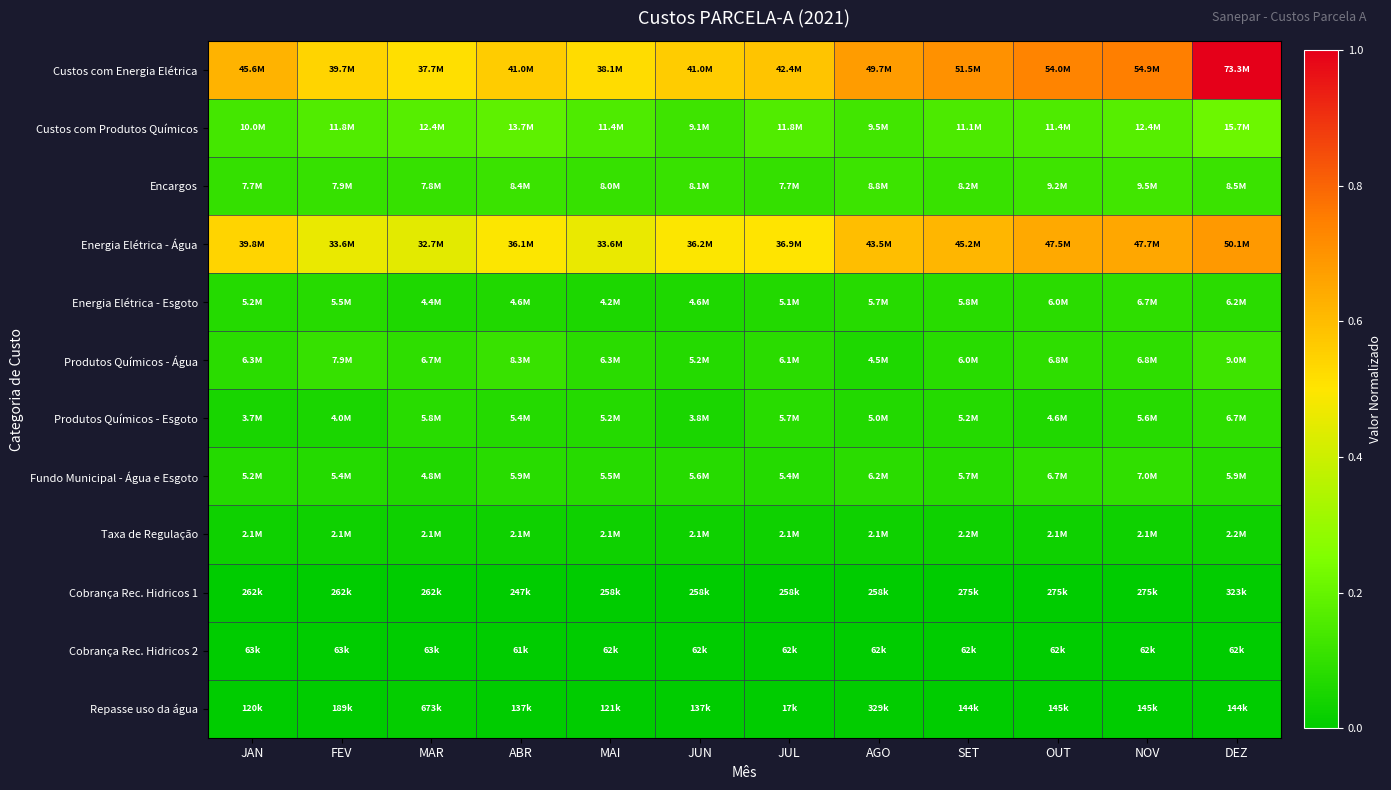

Reading left to right, transcribe all the data shown in this chart.

Custos com Energia Elétrica: JAN=0.6	FEV=0.5	MAR=0.5	ABR=0.6	MAI=0.5	JUN=0.6	JUL=0.6	AGO=0.7	SET=0.7	OUT=0.7	NOV=0.7	DEZ=1.0
Custos com Produtos Químicos: JAN=0.1	FEV=0.2	MAR=0.2	ABR=0.2	MAI=0.2	JUN=0.1	JUL=0.2	AGO=0.1	SET=0.2	OUT=0.2	NOV=0.2	DEZ=0.2
Encargos: JAN=0.1	FEV=0.1	MAR=0.1	ABR=0.1	MAI=0.1	JUN=0.1	JUL=0.1	AGO=0.1	SET=0.1	OUT=0.1	NOV=0.1	DEZ=0.1
Energia Elétrica - Água: JAN=0.5	FEV=0.5	MAR=0.4	ABR=0.5	MAI=0.5	JUN=0.5	JUL=0.5	AGO=0.6	SET=0.6	OUT=0.6	NOV=0.7	DEZ=0.7
Energia Elétrica - Esgoto: JAN=0.1	FEV=0.1	MAR=0.1	ABR=0.1	MAI=0.1	JUN=0.1	JUL=0.1	AGO=0.1	SET=0.1	OUT=0.1	NOV=0.1	DEZ=0.1
Produtos Químicos - Água: JAN=0.1	FEV=0.1	MAR=0.1	ABR=0.1	MAI=0.1	JUN=0.1	JUL=0.1	AGO=0.1	SET=0.1	OUT=0.1	NOV=0.1	DEZ=0.1
Produtos Químicos - Esgoto: JAN=0.1	FEV=0.1	MAR=0.1	ABR=0.1	MAI=0.1	JUN=0.1	JUL=0.1	AGO=0.1	SET=0.1	OUT=0.1	NOV=0.1	DEZ=0.1
Fundo Municipal - Água e Esgoto: JAN=0.1	FEV=0.1	MAR=0.1	ABR=0.1	MAI=0.1	JUN=0.1	JUL=0.1	AGO=0.1	SET=0.1	OUT=0.1	NOV=0.1	DEZ=0.1
Taxa de Regulação: JAN=0.0	FEV=0.0	MAR=0.0	ABR=0.0	MAI=0.0	JUN=0.0	JUL=0.0	AGO=0.0	SET=0.0	OUT=0.0	NOV=0.0	DEZ=0.0
Cobrança Rec. Hidricos 1: JAN=0.0	FEV=0.0	MAR=0.0	ABR=0.0	MAI=0.0	JUN=0.0	JUL=0.0	AGO=0.0	SET=0.0	OUT=0.0	NOV=0.0	DEZ=0.0
Cobrança Rec. Hidricos 2: JAN=0.0	FEV=0.0	MAR=0.0	ABR=0.0	MAI=0.0	JUN=0.0	JUL=0.0	AGO=0.0	SET=0.0	OUT=0.0	NOV=0.0	DEZ=0.0
Repasse uso da água: JAN=0.0	FEV=0.0	MAR=0.0	ABR=0.0	MAI=0.0	JUN=0.0	JUL=0.0	AGO=0.0	SET=0.0	OUT=0.0	NOV=0.0	DEZ=0.0